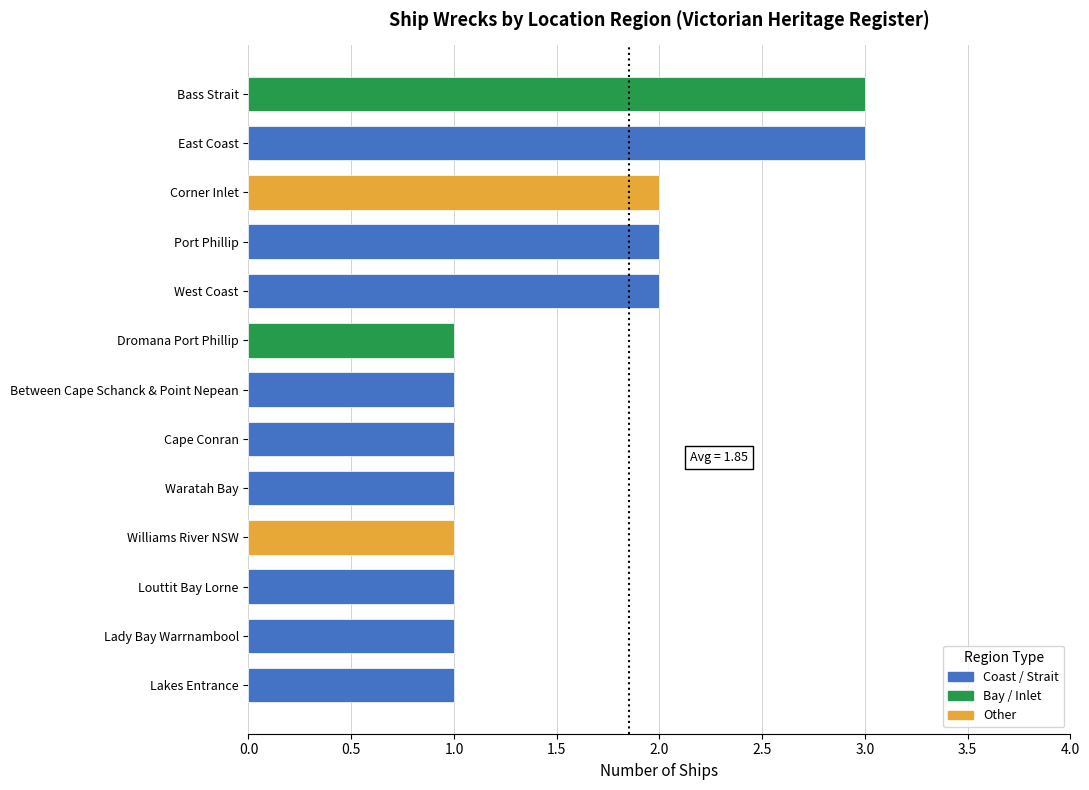

What is the ratio of the value at East Coast to the value at Williams River NSW?

3.0